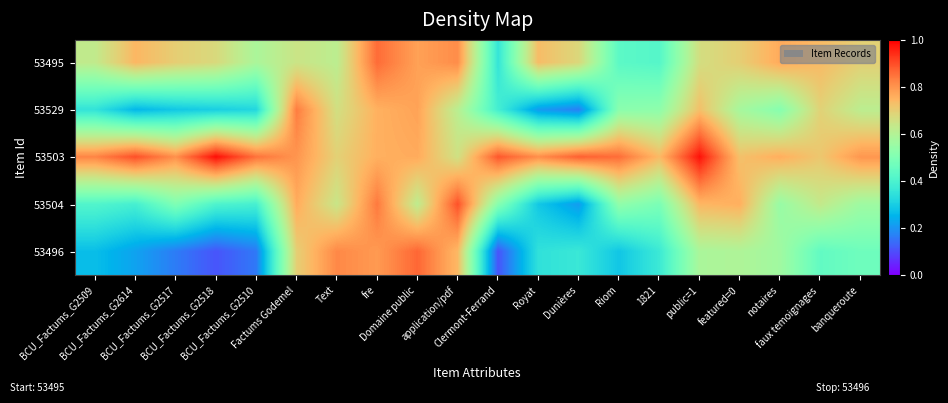

List the series in order of their peak value, highest first.

53503, 53504, 53496, 53495, 53529